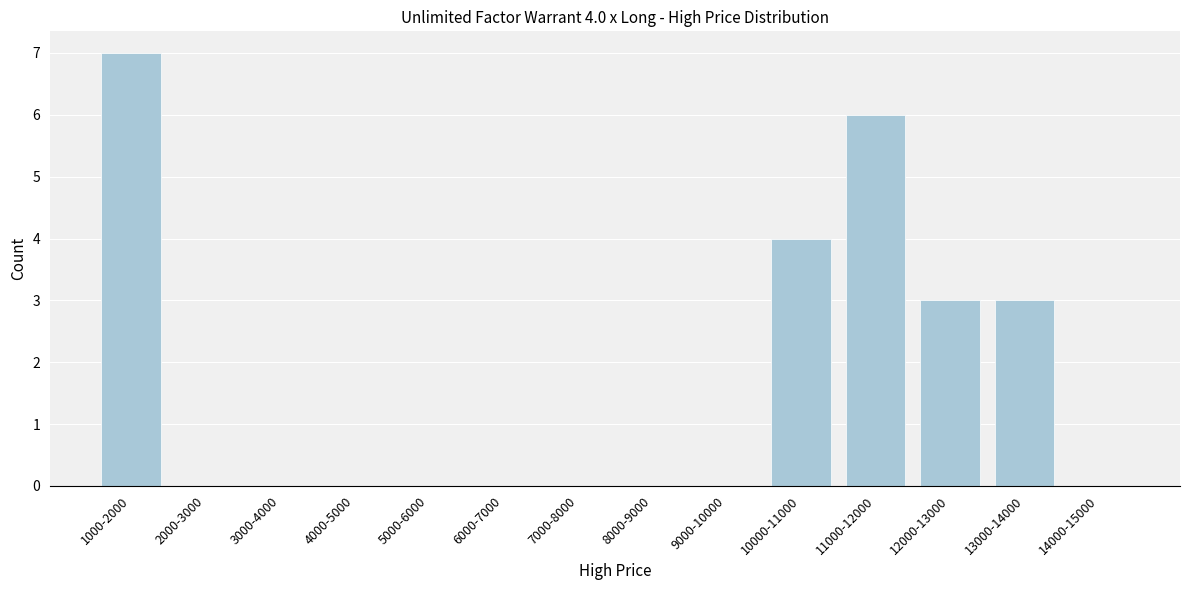

Reading left to right, list all the values displayed in this chart.

1000-2000=7	2000-3000=0	3000-4000=0	4000-5000=0	5000-6000=0	6000-7000=0	7000-8000=0	8000-9000=0	9000-10000=0	10000-11000=4	11000-12000=6	12000-13000=3	13000-14000=3	14000-15000=0